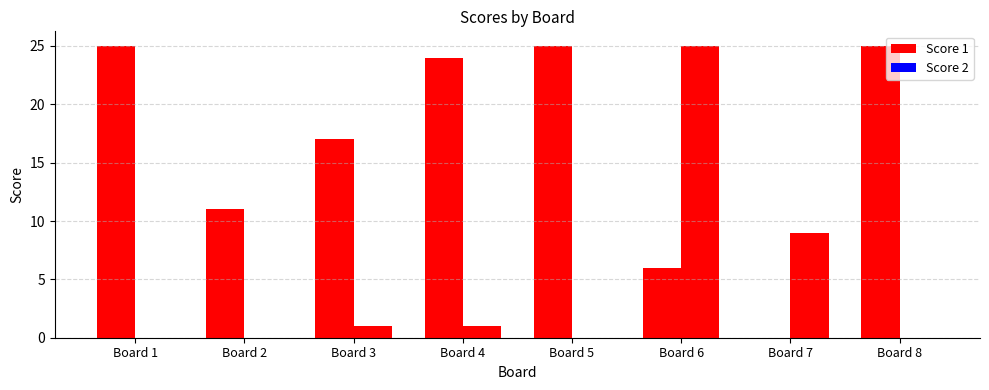

Count the number of data series in this chart.

2